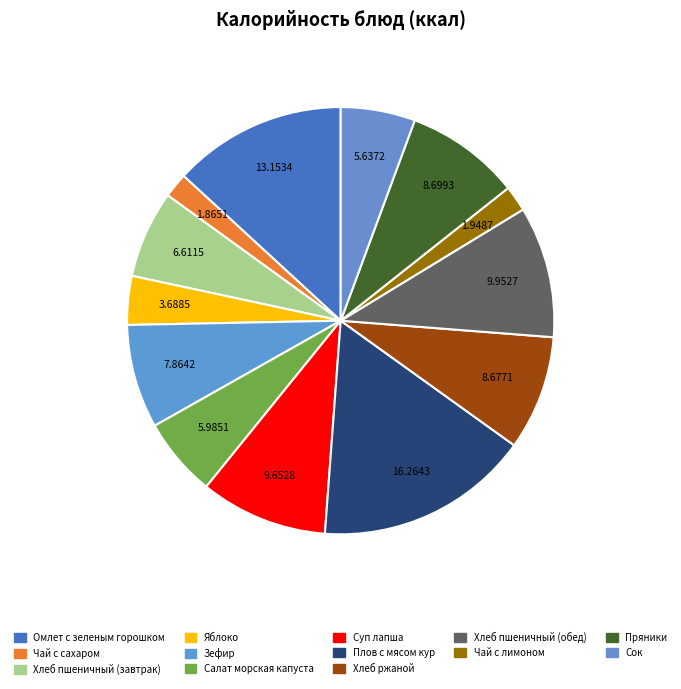

How many segments does this pie chart have?

13